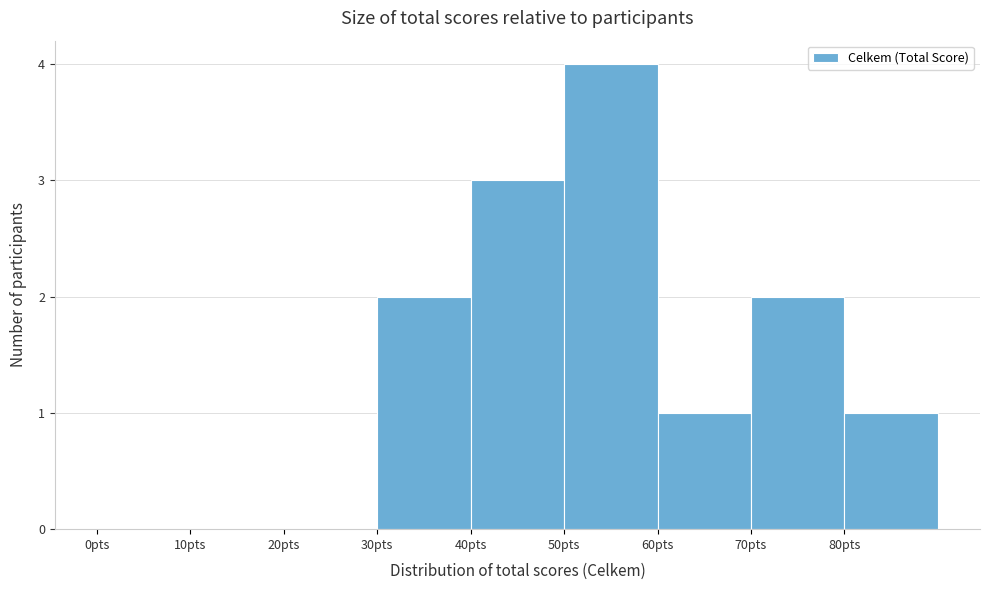

Reading left to right, list every bar in this chart as the range it spans on the x-axis followed by its height. The values are not printed on the chart, so give them approximately, as read against the axis.

0 to 10: 0
10 to 20: 0
20 to 30: 0
30 to 40: 2
40 to 50: 3
50 to 60: 4
60 to 70: 1
70 to 80: 2
80 to 90: 1